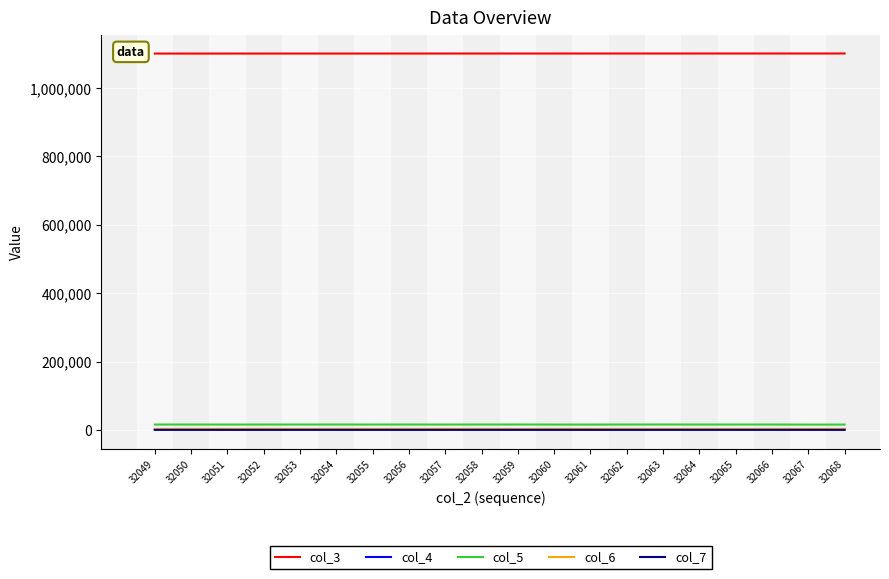

What is the approximate value of col_4 at 32065, to the nearest 50?

1900